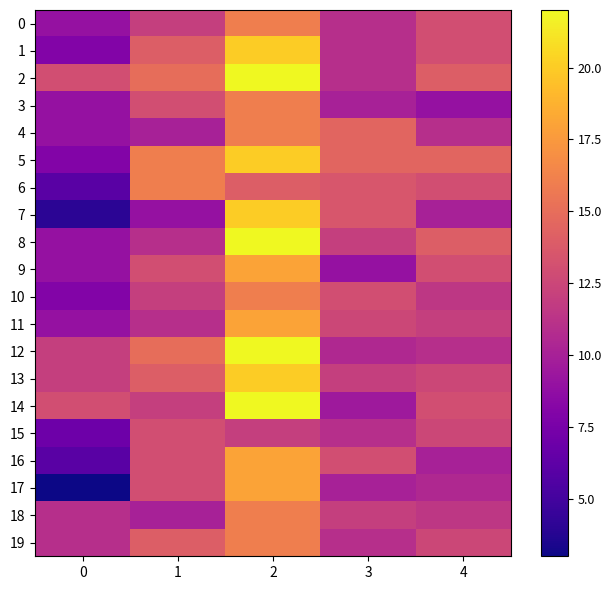

At 4, list the series in order from smallest to largest.

3, 7, 16, 17, 4, 12, 10, 18, 11, 13, 15, 19, 0, 1, 6, 9, 14, 2, 8, 5